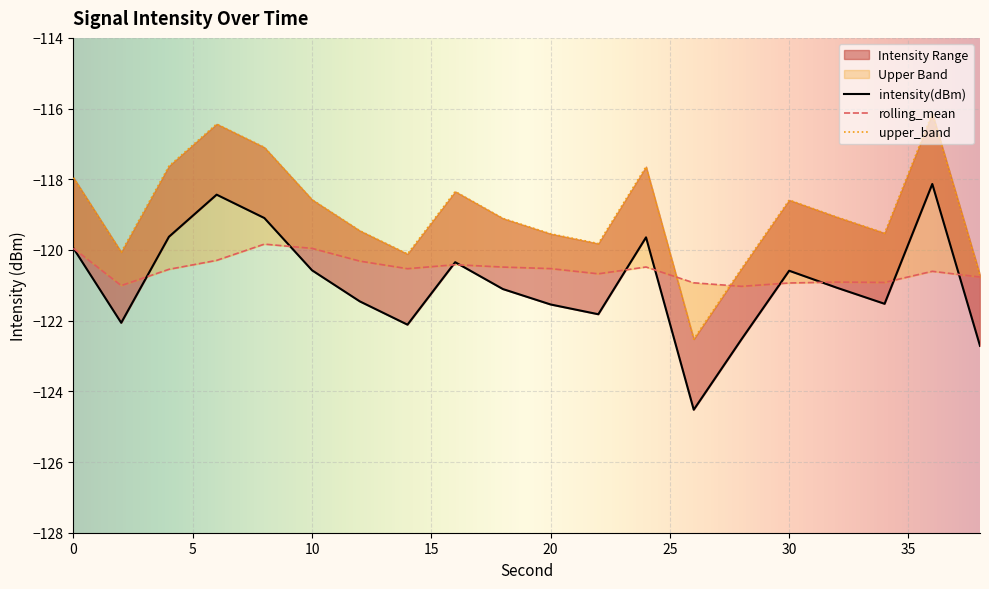

At which category does rolling_mean reach its first local peak?

8